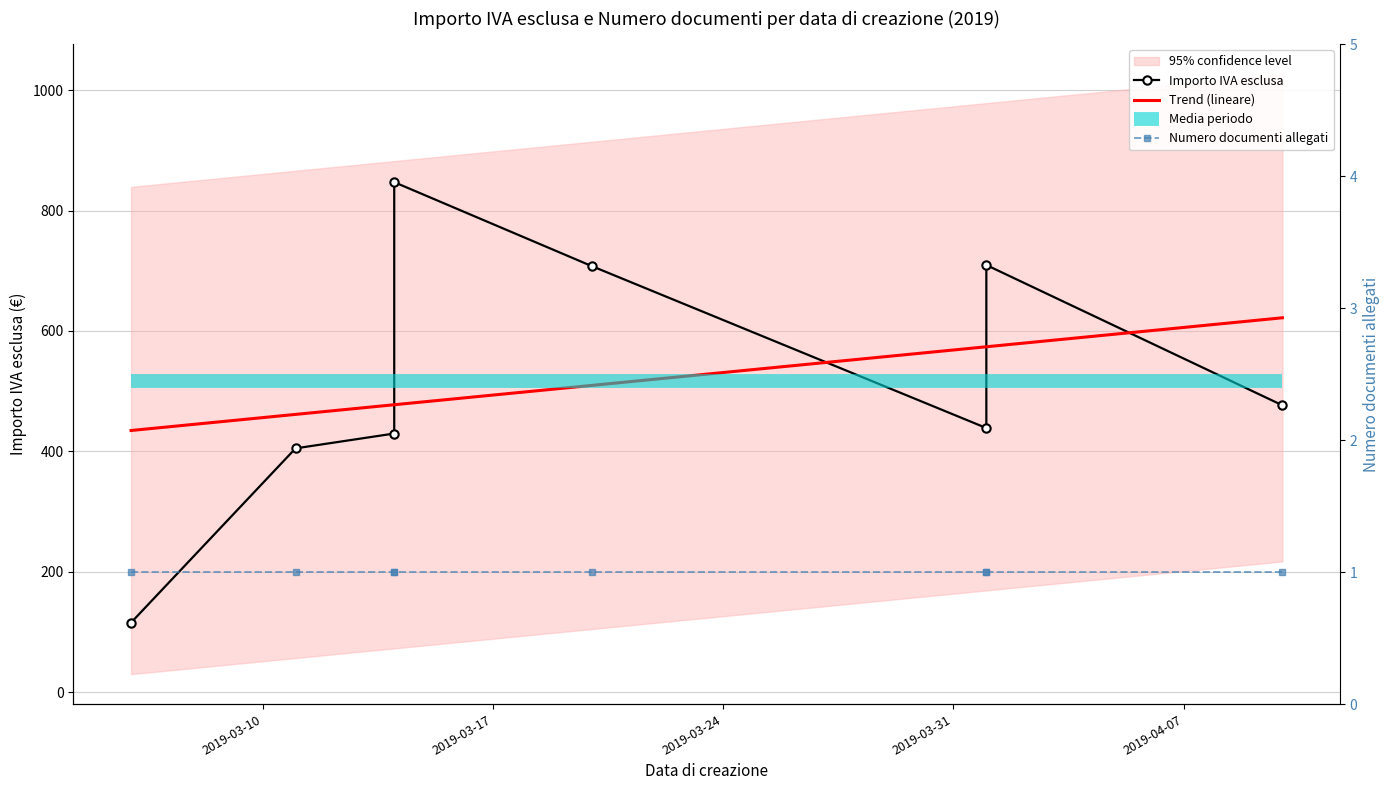

What is the value of the Trend (lineare) point at the 1st from the left?

434.6